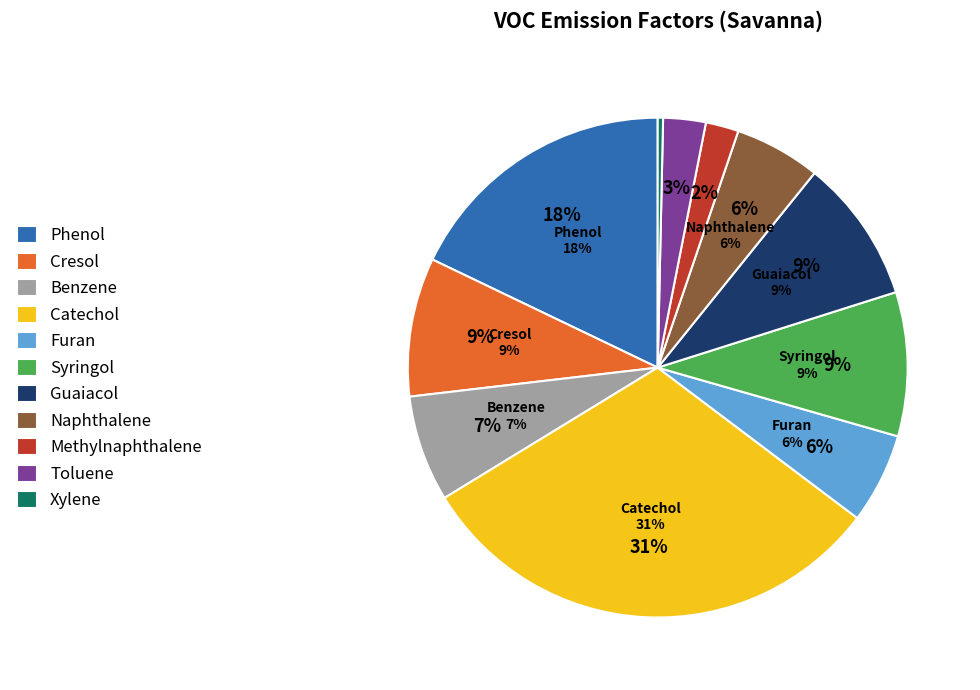

To the nearest percent, what percentage of the pie is Toluene?

3%